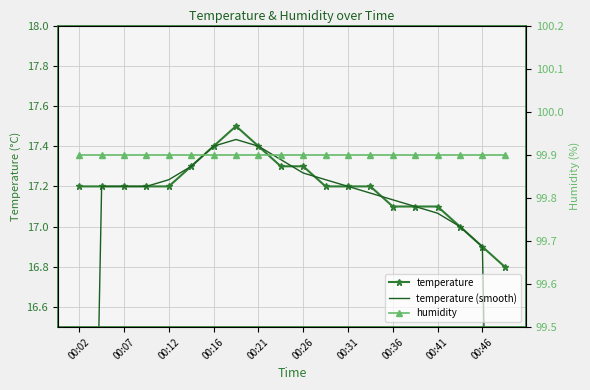

Reading right to left, extract all data points from this chart.

temperature: 16.8	16.9	17.0	17.1	17.1	17.1	17.2	17.2	17.2	17.3	17.3	17.4	17.5	17.4	17.3	17.2	17.2	17.2	17.2	17.2
temperature (smooth): 11.2	16.9	17.0	17.1	17.1	17.1	17.2	17.2	17.2	17.3	17.3	17.4	17.4	17.4	17.3	17.2	17.2	17.2	17.2	11.5
humidity: 99.9	99.9	99.9	99.9	99.9	99.9	99.9	99.9	99.9	99.9	99.9	99.9	99.9	99.9	99.9	99.9	99.9	99.9	99.9	99.9